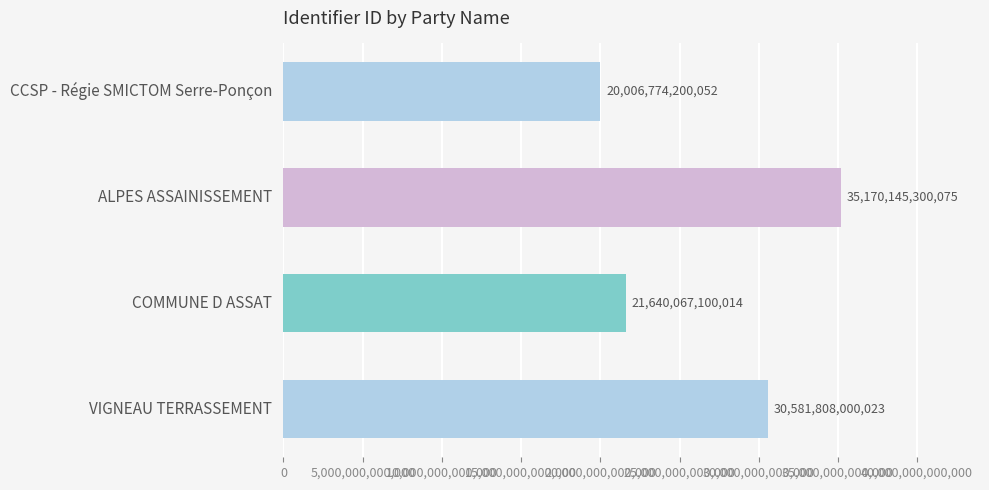

Reading bottom to top, what are all the values shown in this chart?

30581808000023	21640067100014	35170145300075	20006774200052